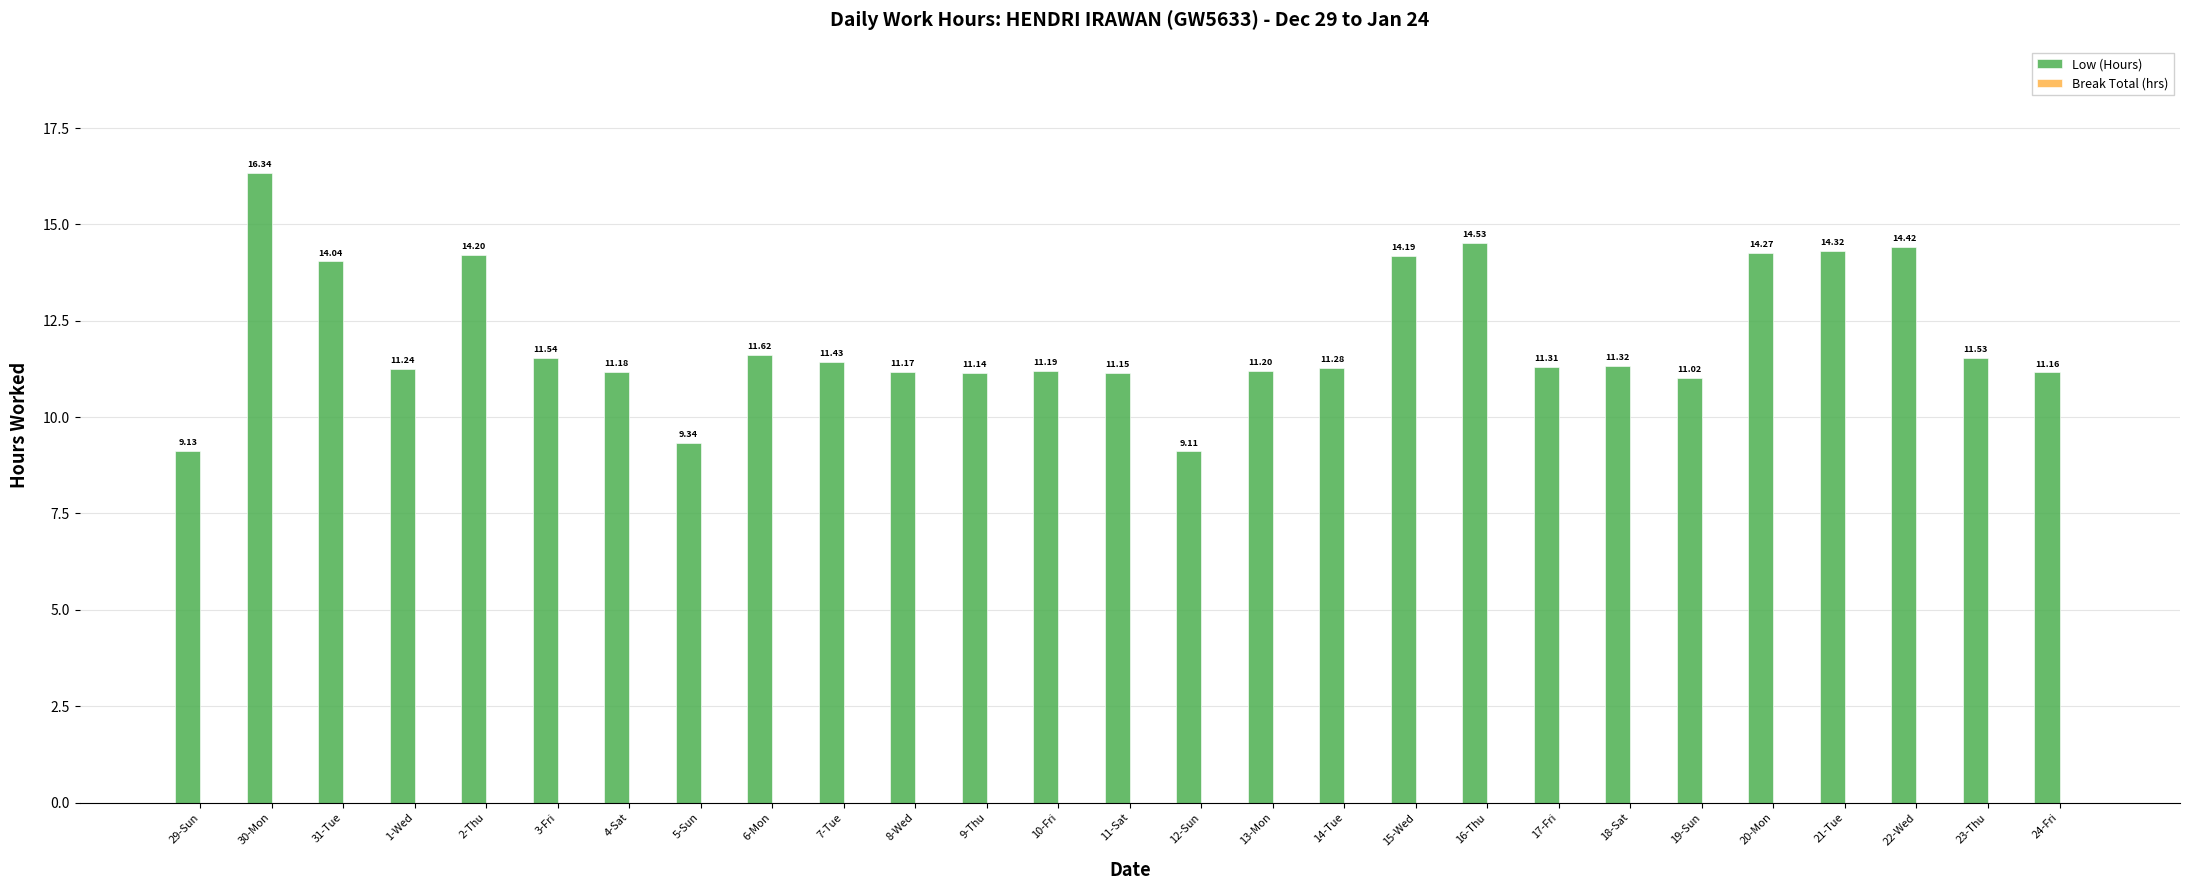

What is the sum of the values at 4-Sat and 5-Sun?

20.5